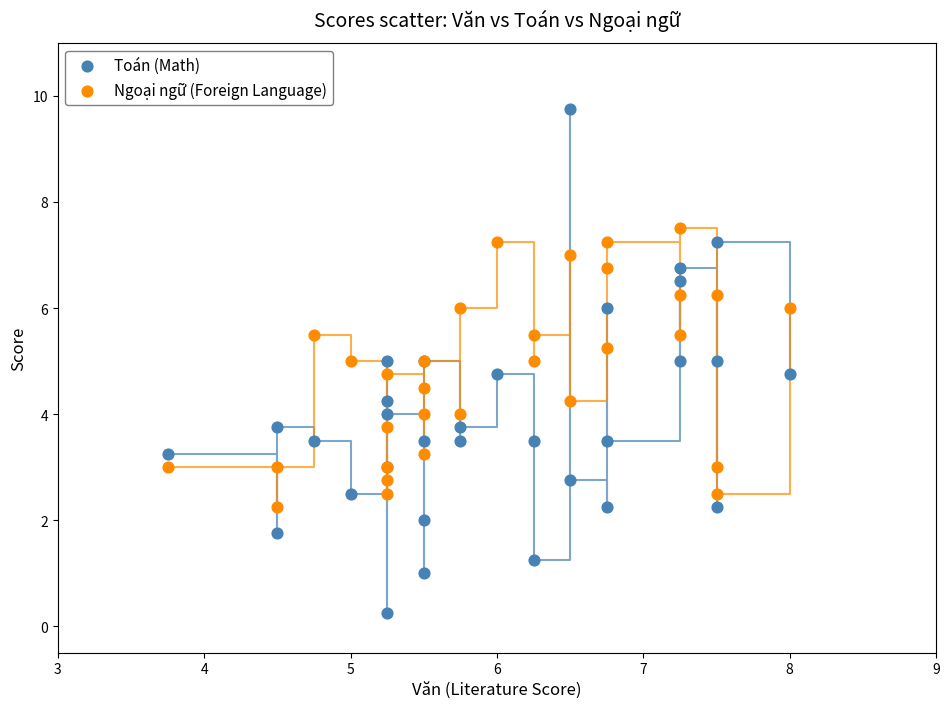

Which series contains the highest Y value?

Toán (Math)